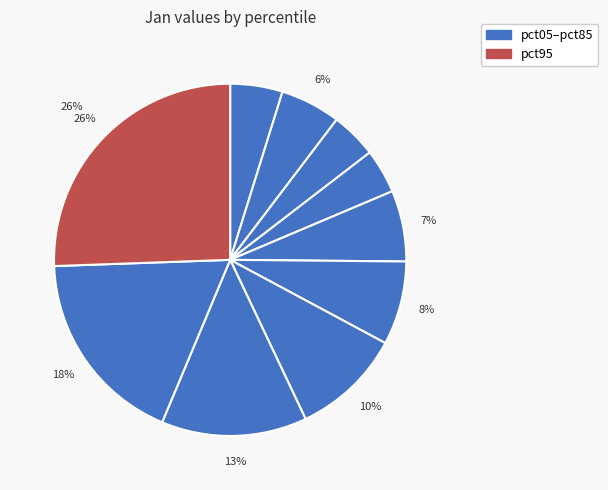

Count the number of slices in the pie.

10